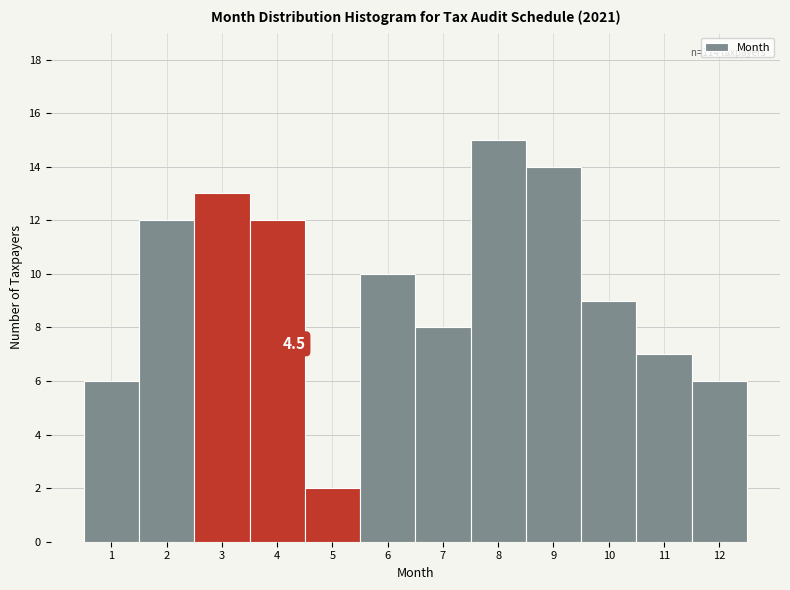

Reading left to right, list all the values displayed in this chart.

6	12	13	12	2	10	8	15	14	9	7	6